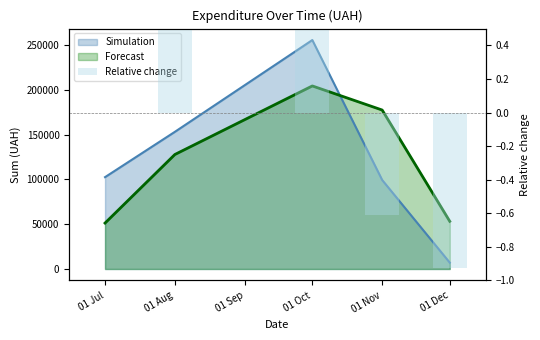

What is the minimum value shown in the chart?

-0.9